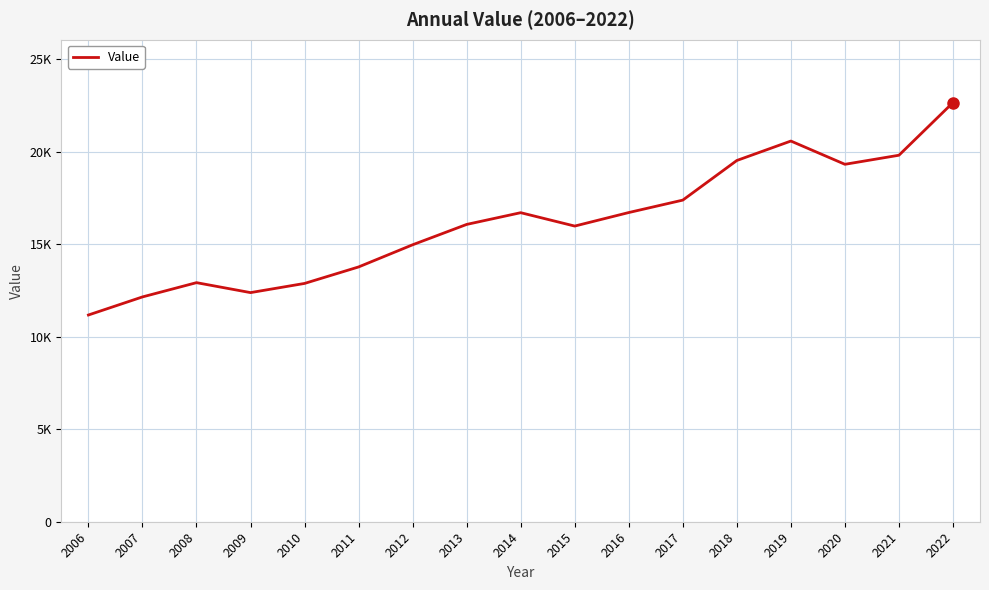

How many lines are shown in the chart?

1